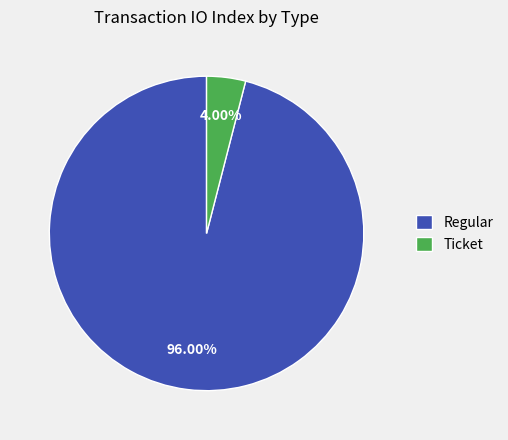

Which slice represents more than half of the pie?

Regular